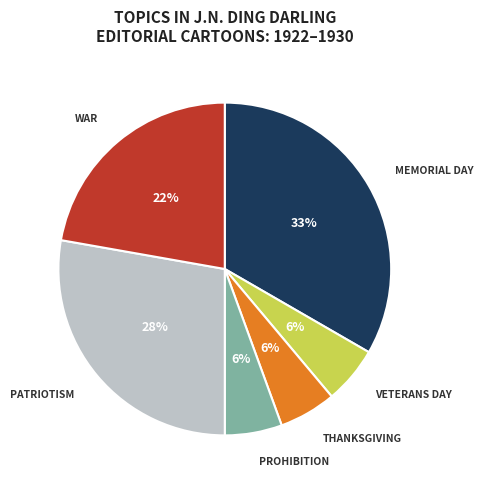

Does any single category account for the majority?

No